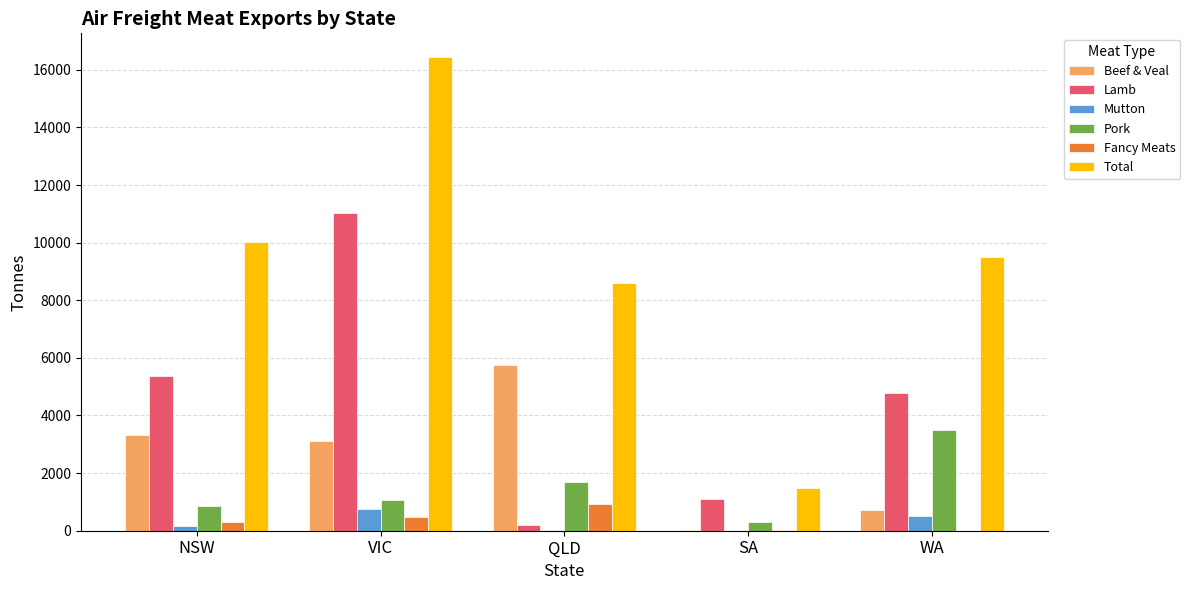

At which category is the sum across all series the highest?

VIC